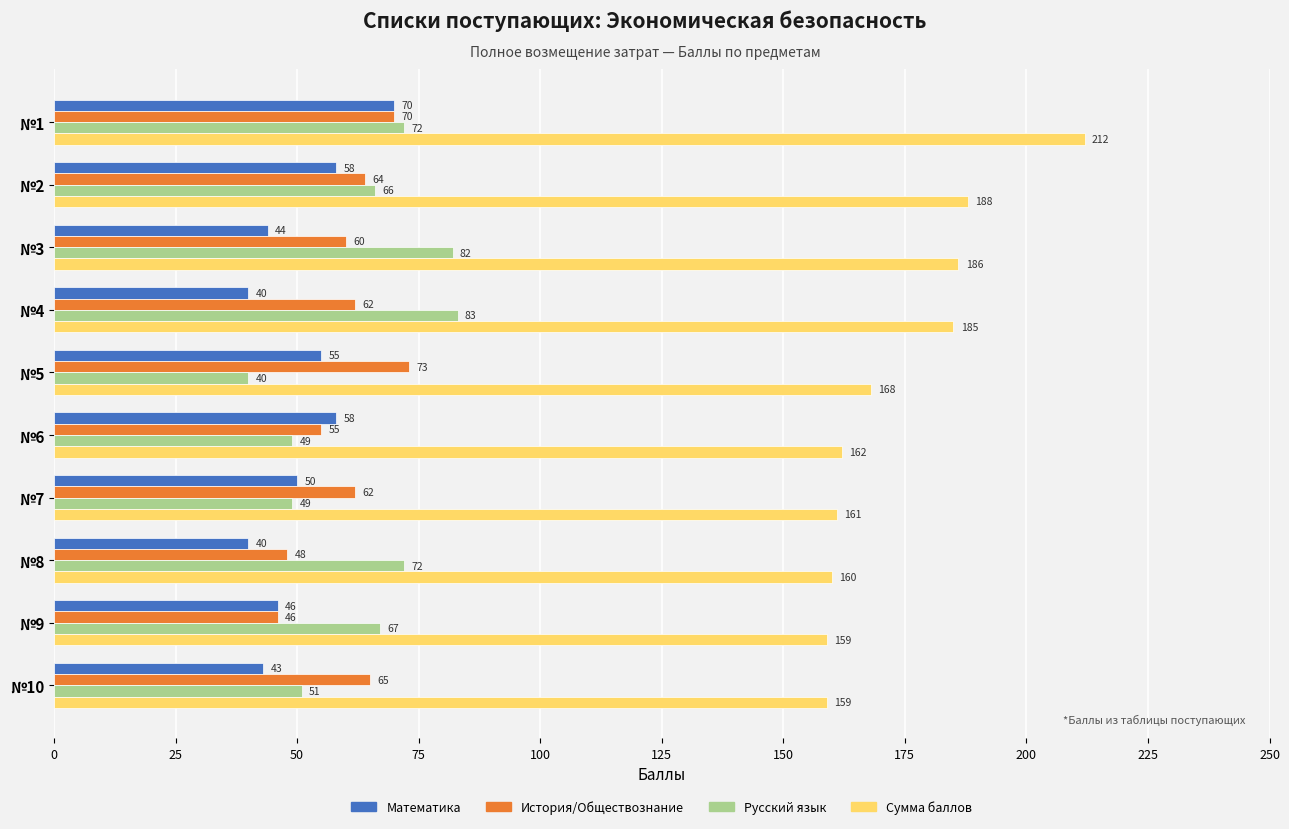

Is it true that Русский язык equals 23 at №3?

False